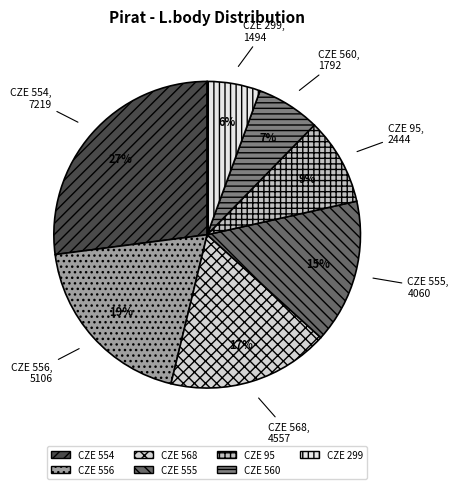

Is the sum of CZE 556 and CZE 95 greater than half?

No